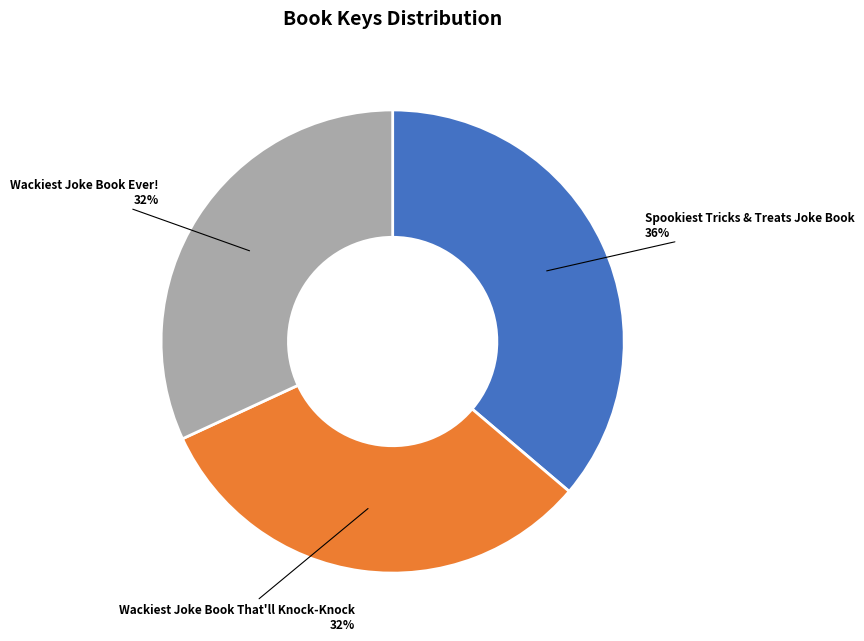

Approximately how many times larger is the value at Wackiest Joke Book Ever! compared to Wackiest Joke Book That'll Knock-Knock?

1.0